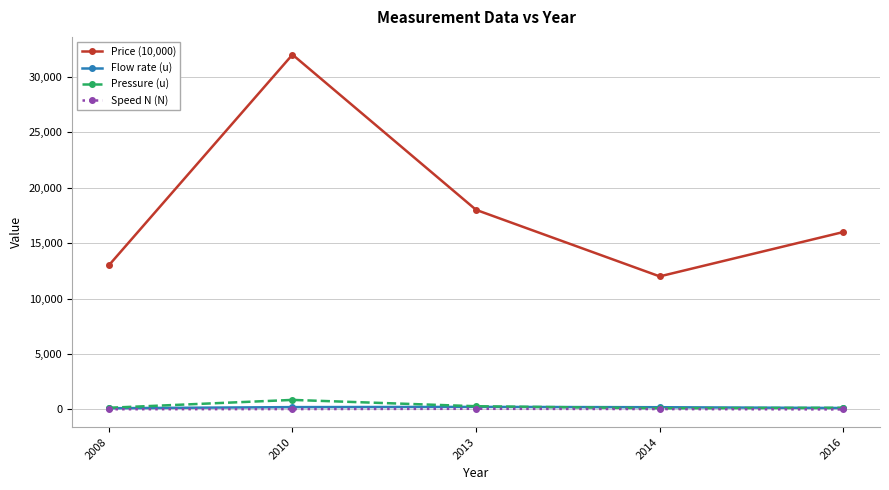

What is the sum of all Flow rate (u) values?

880